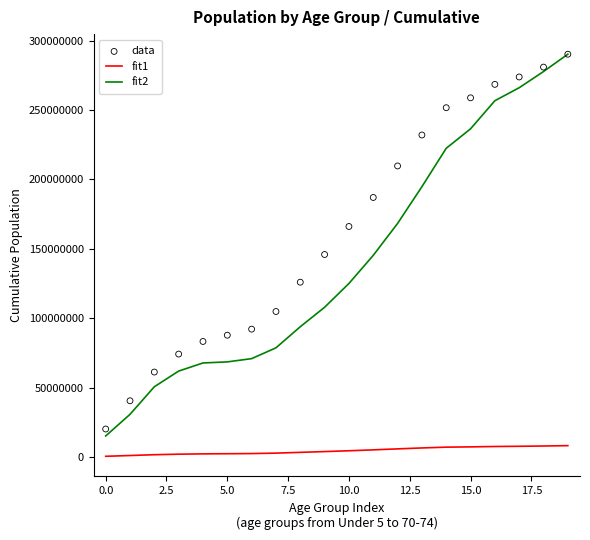

Which series contains the highest Y value?

fit2